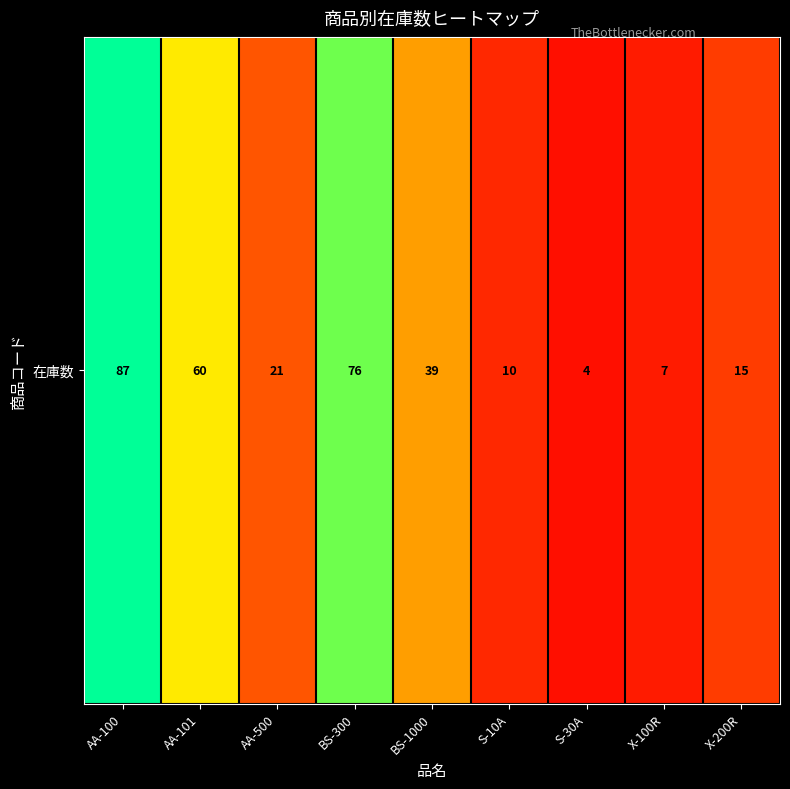

Reading left to right, extract all data points from this chart.

87	60	21	76	39	10	4	7	15